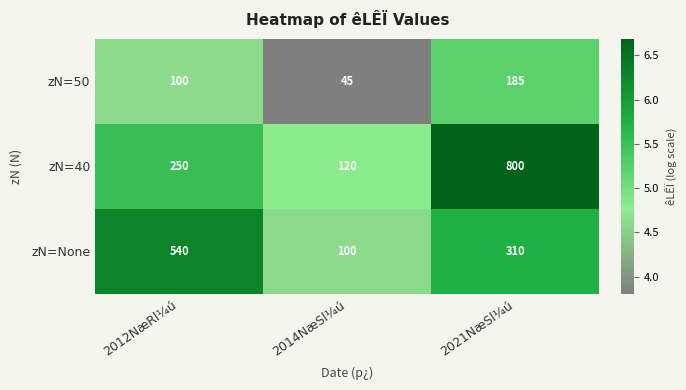

Rank the series by their maximum value, from highest to lowest.

zN=40, zN=None, zN=50